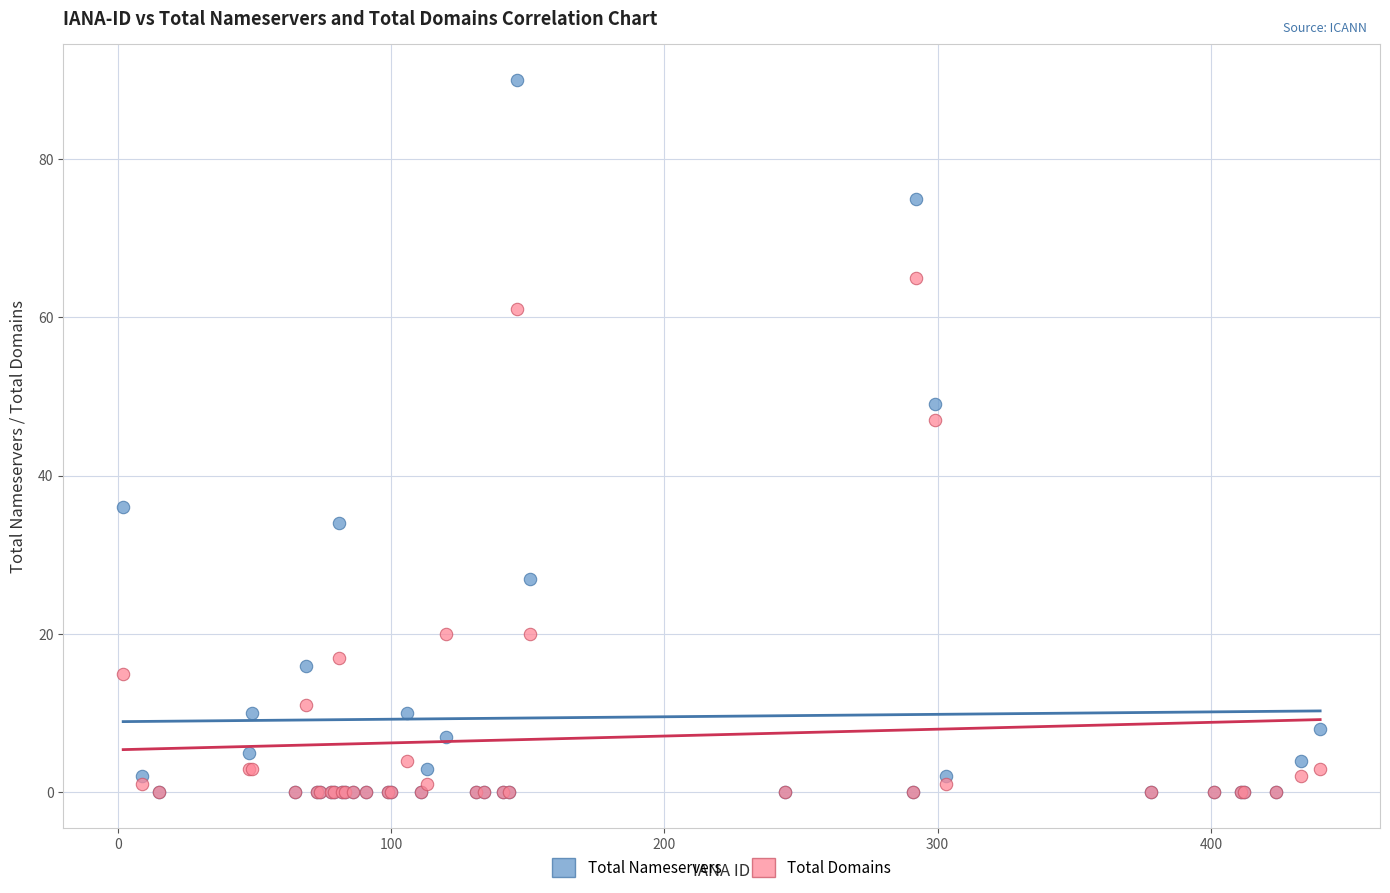

In the Total Nameservers series, what Y value is closest to 45?

49